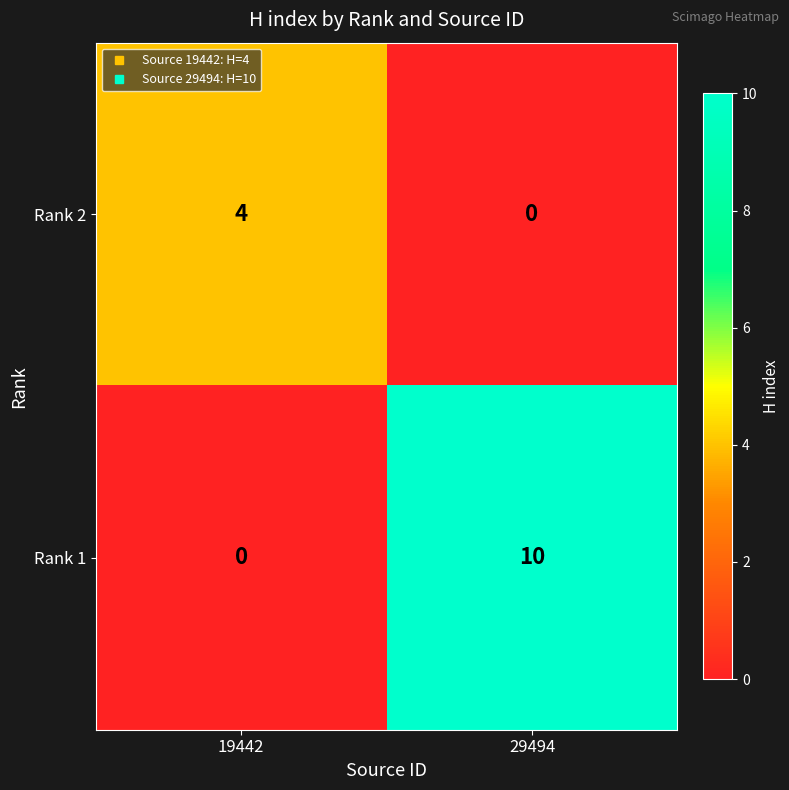

What is the difference between the highest and lowest values at 29494?

10